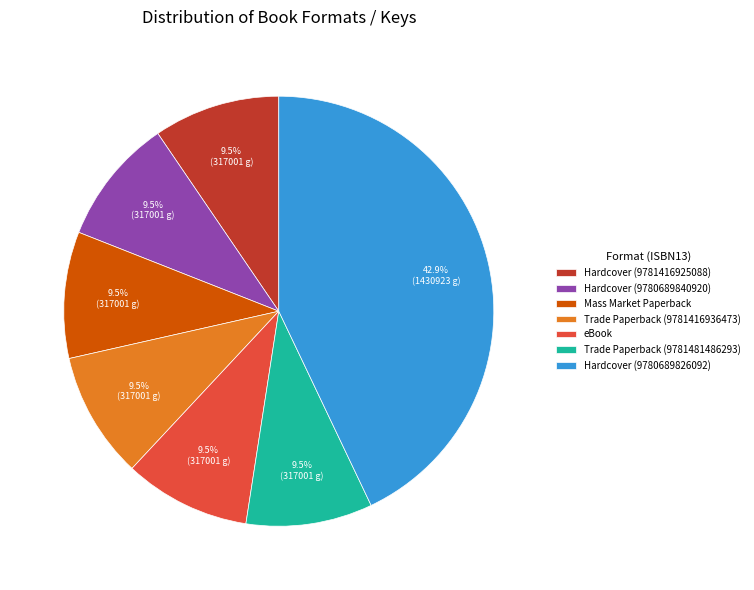

Does Hardcover (9780689840920) account for over 50% of the chart?

No